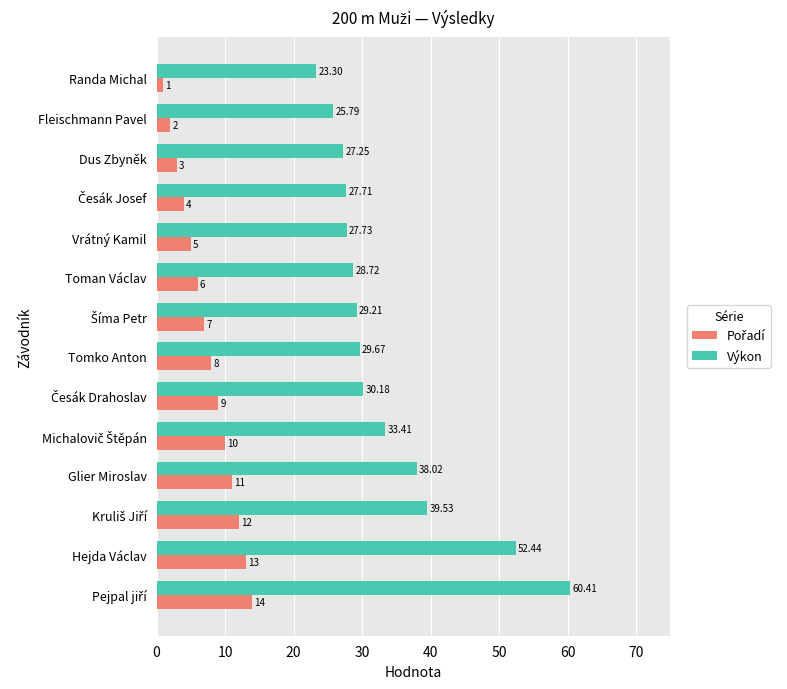

What is the maximum value shown in the chart?

60.4